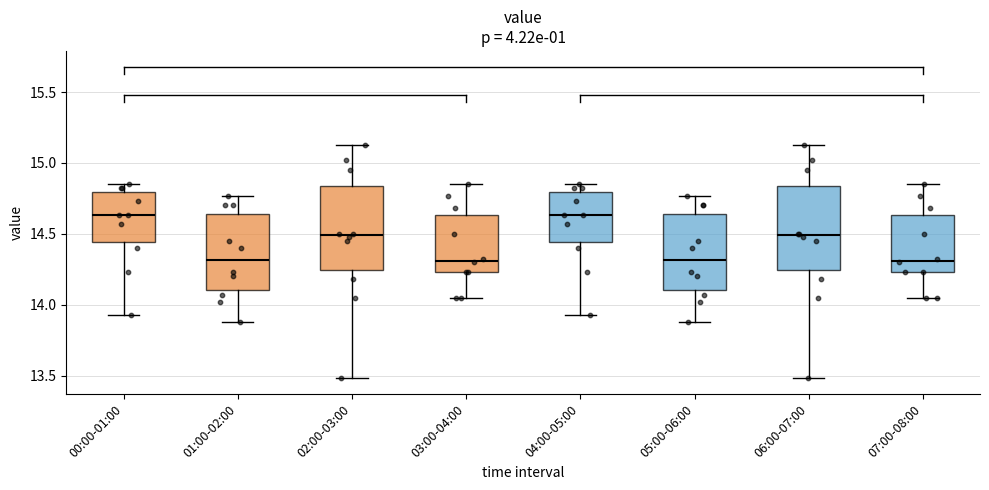

Where does the median line of the box for 01:00-02:00 sit on the y-axis? The values are not printed on the chart, so give them approximately, as read against the axis.

14.30